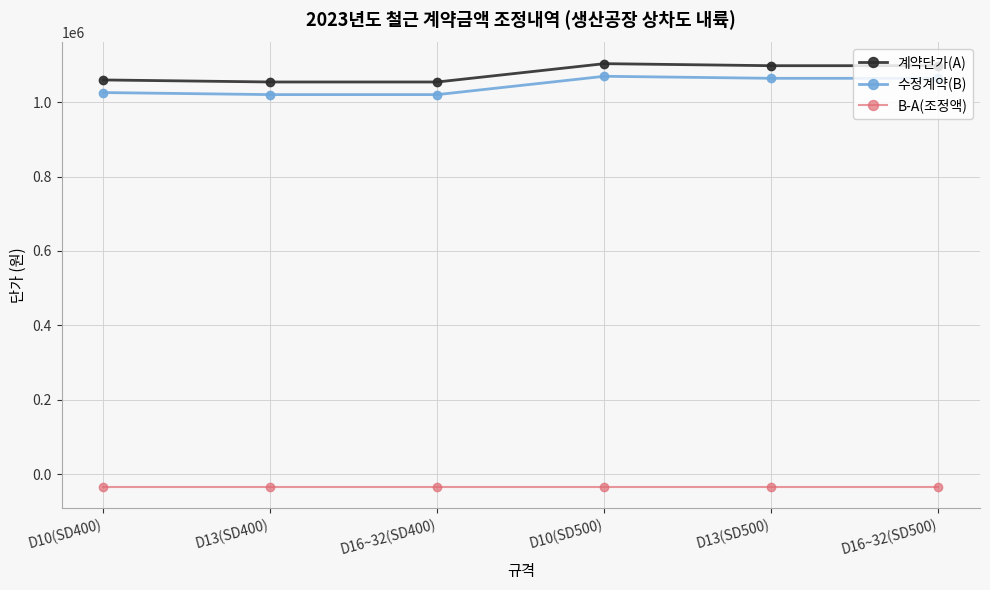

The value of 수정계약(B) at D13(SD400) is 1784015. True or false?

False